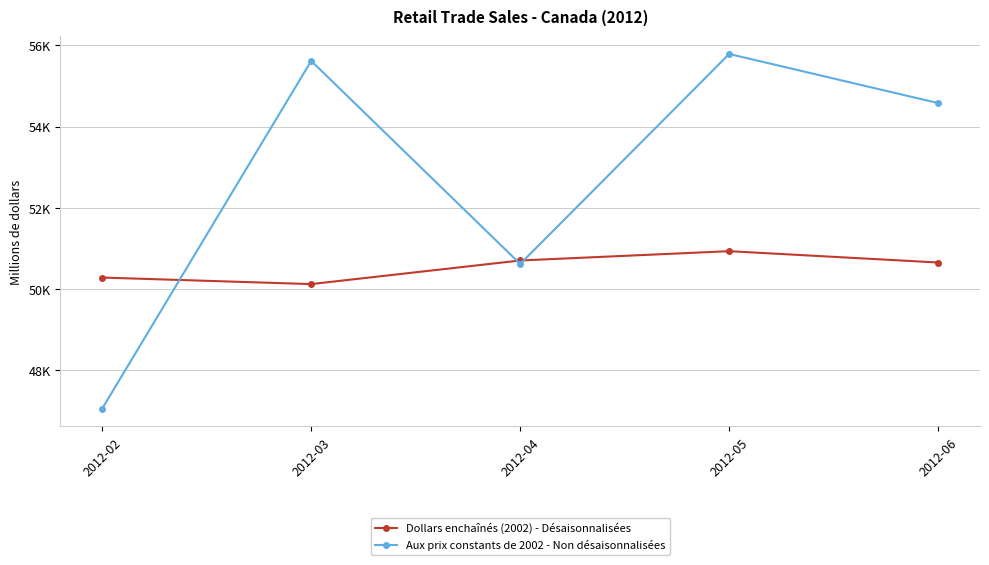

What are all the series names shown in the legend?

Dollars enchaînés (2002) - Désaisonnalisées, Aux prix constants de 2002 - Non désaisonnalisées